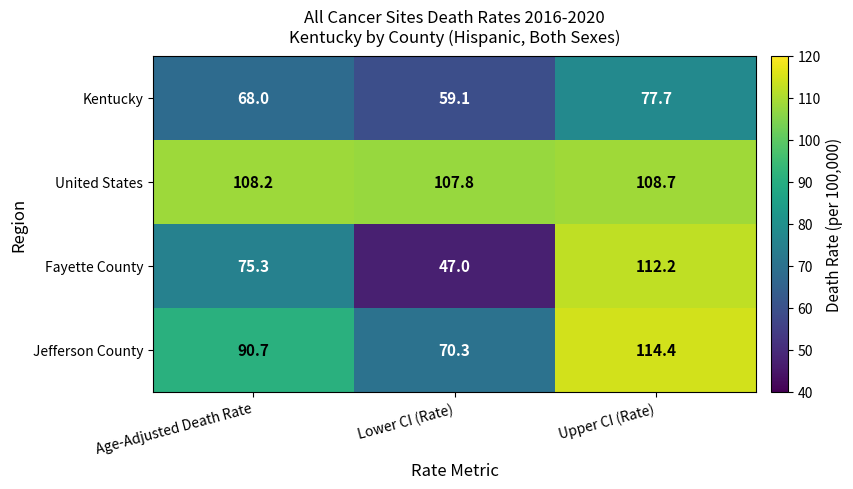

Rank the series at Upper CI (Rate) from lowest to highest value.

Kentucky, United States, Fayette County, Jefferson County